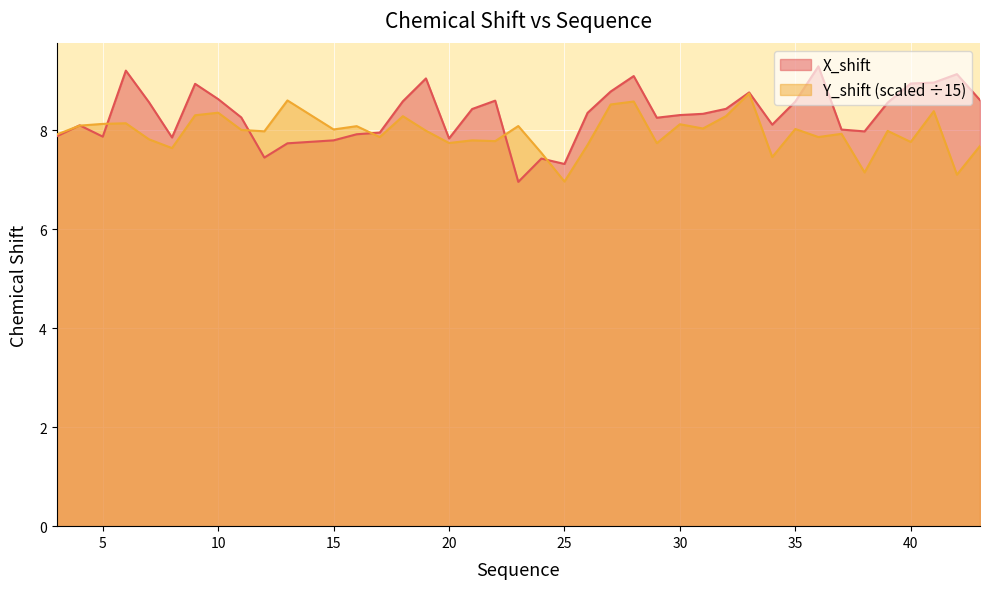

True or false: X_shift and Y_shift intersect in this chart.

True